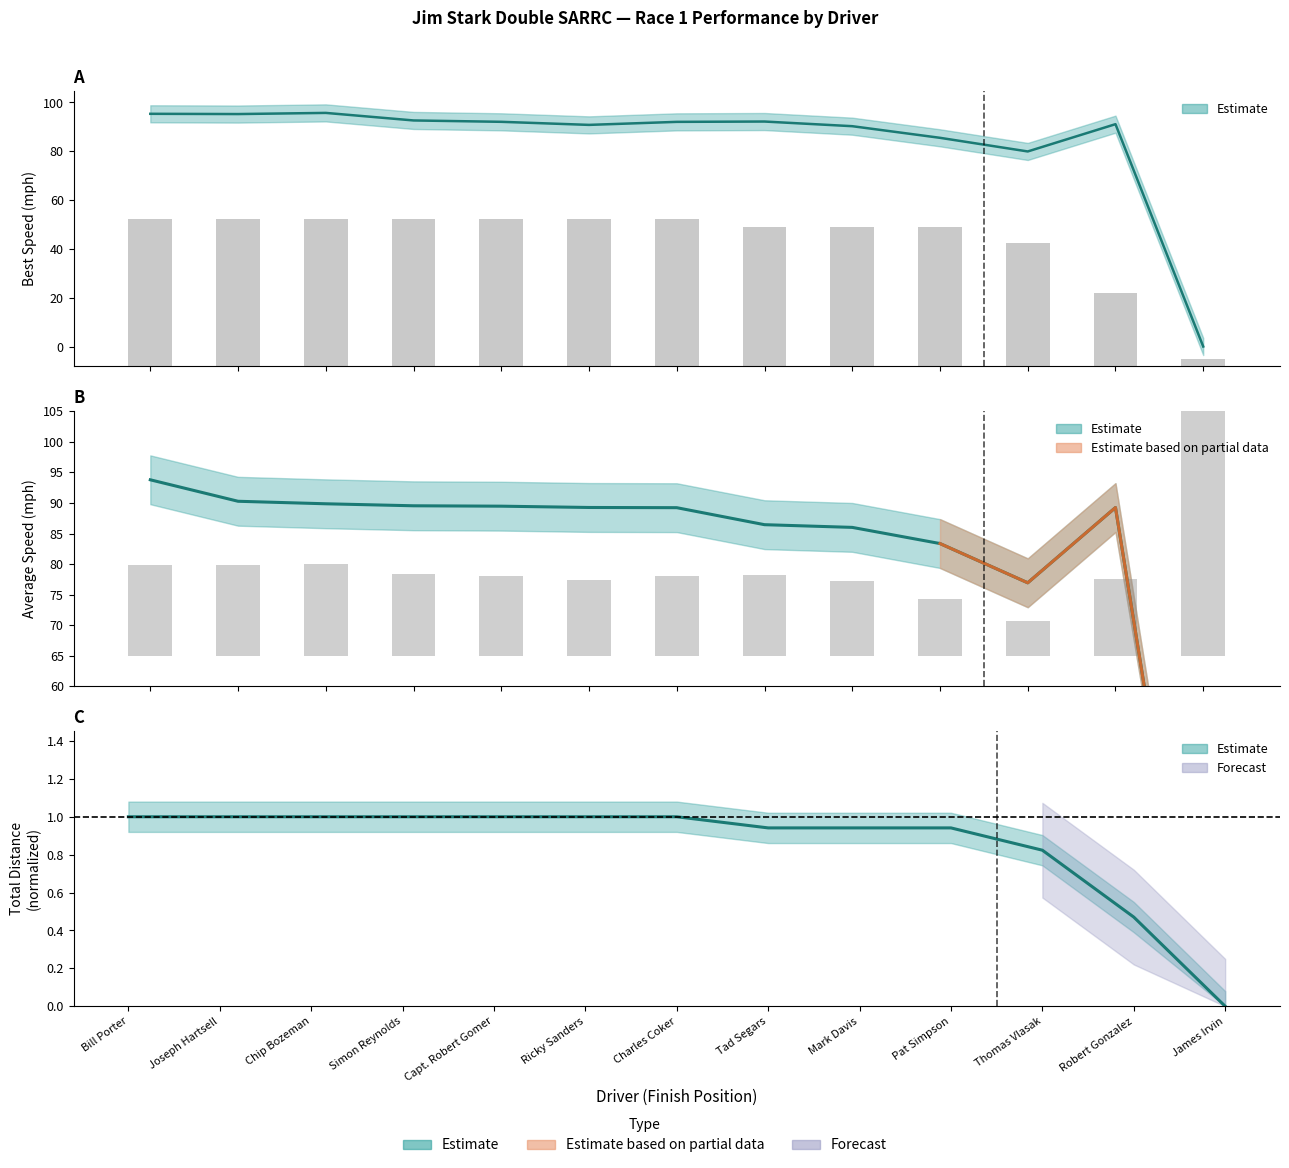

Which label corresponds to the largest value in the chart?

James Irvin